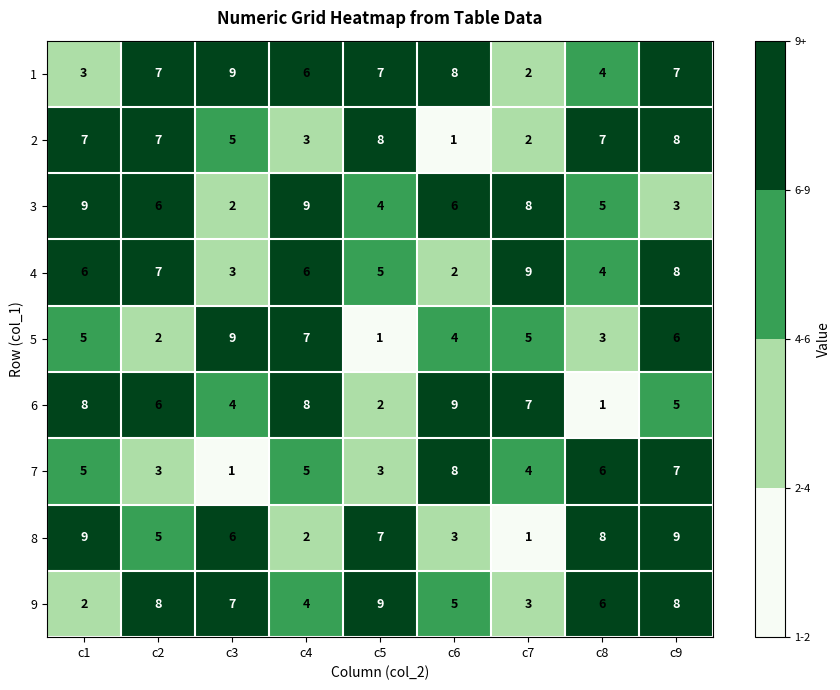

What is the difference between the 8 values at c3 and c6?

3